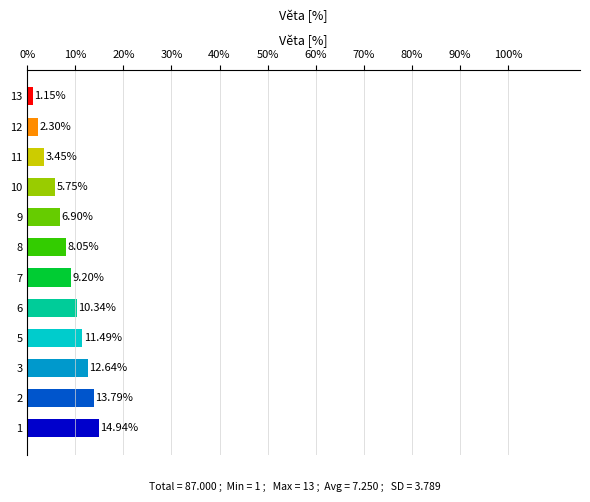

What is the difference between the maximum and second lowest values?

12.6